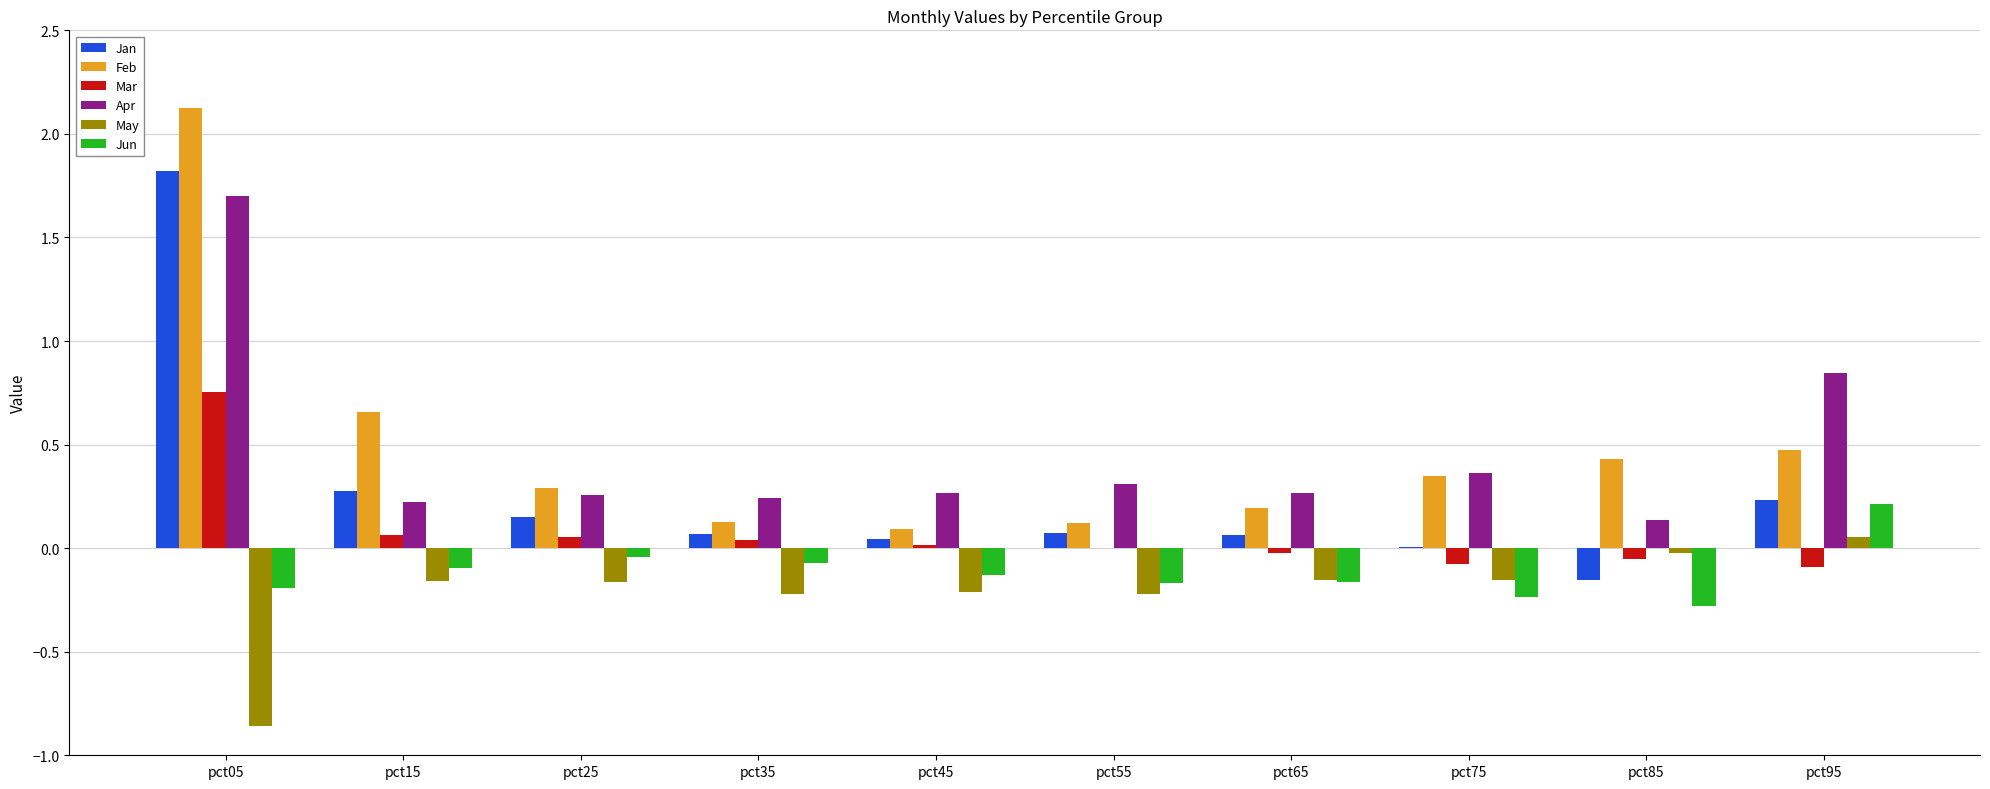

What is the sum of all Feb values?

4.8